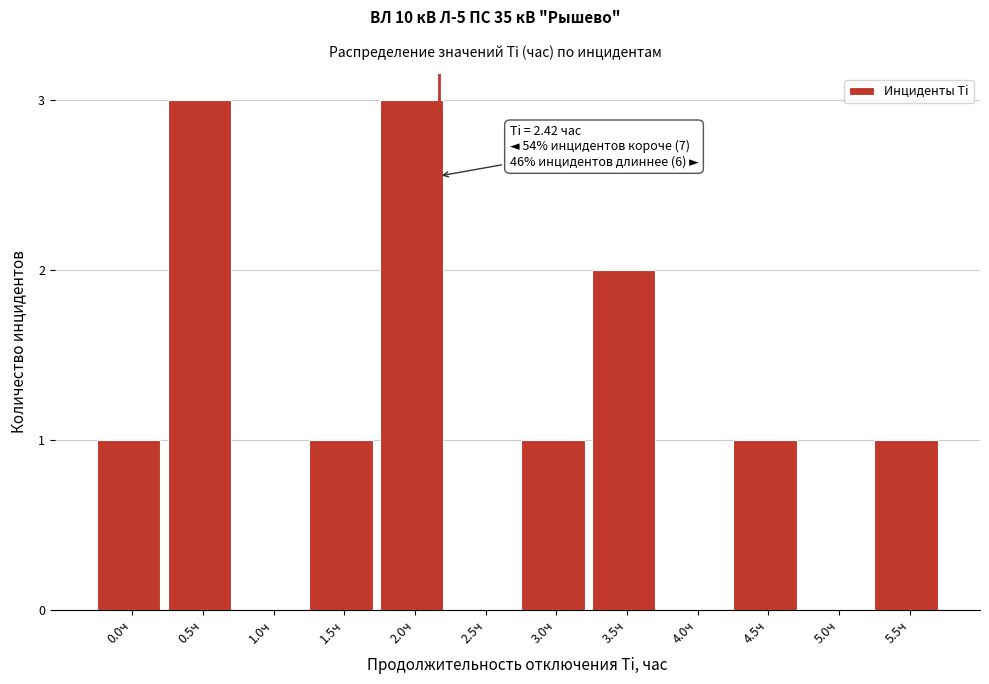

Reading right to left, list all the values displayed in this chart.

5.5ч=1	5.0ч=0	4.5ч=1	4.0ч=0	3.5ч=2	3.0ч=1	2.5ч=0	2.0ч=3	1.5ч=1	1.0ч=0	0.5ч=3	0.0ч=1